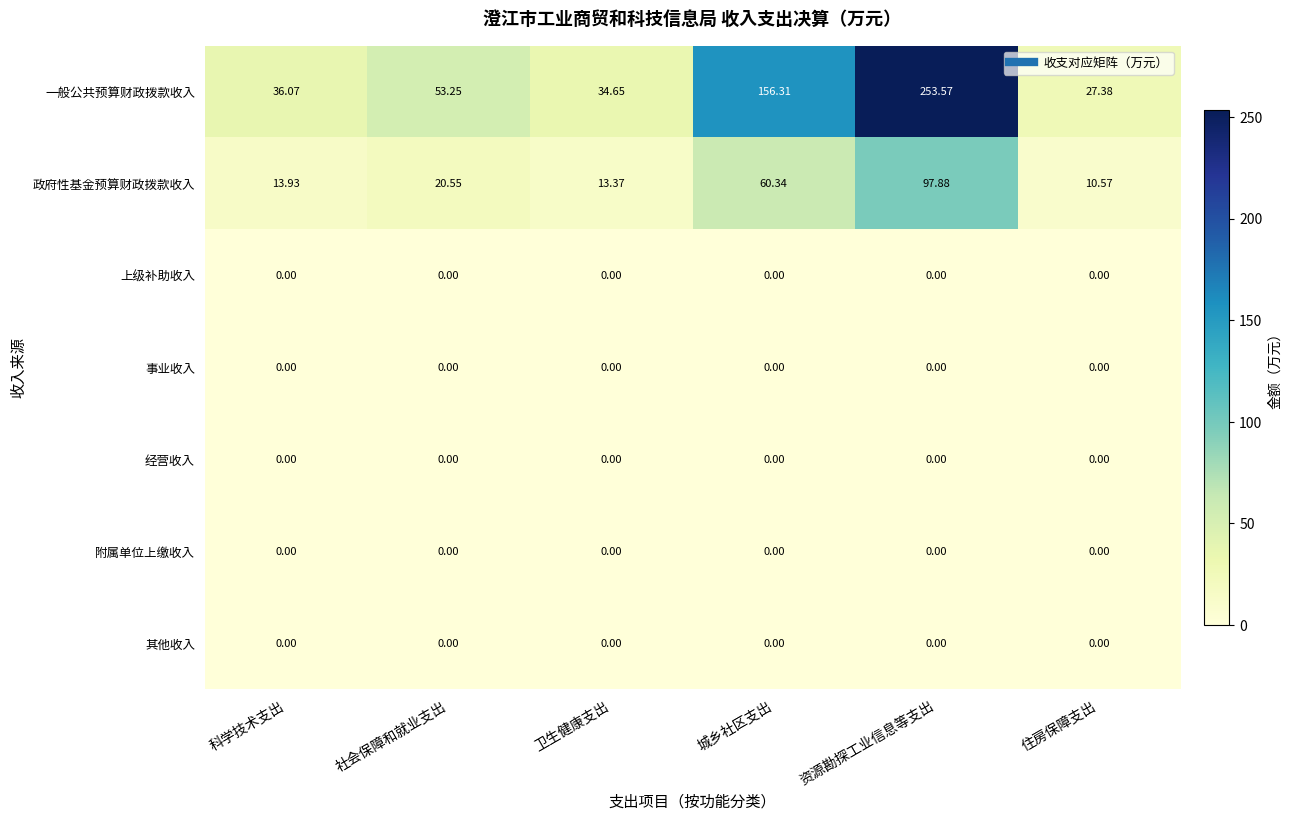

At which category is the sum across all series the highest?

资源勘探工业信息等支出